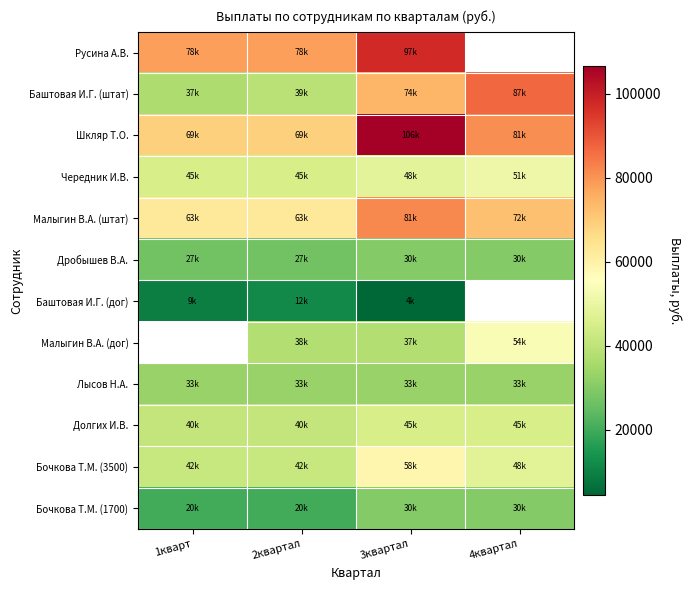

What is the difference between the maximum and minimum values in the Долгих И.В. series?

4062.0